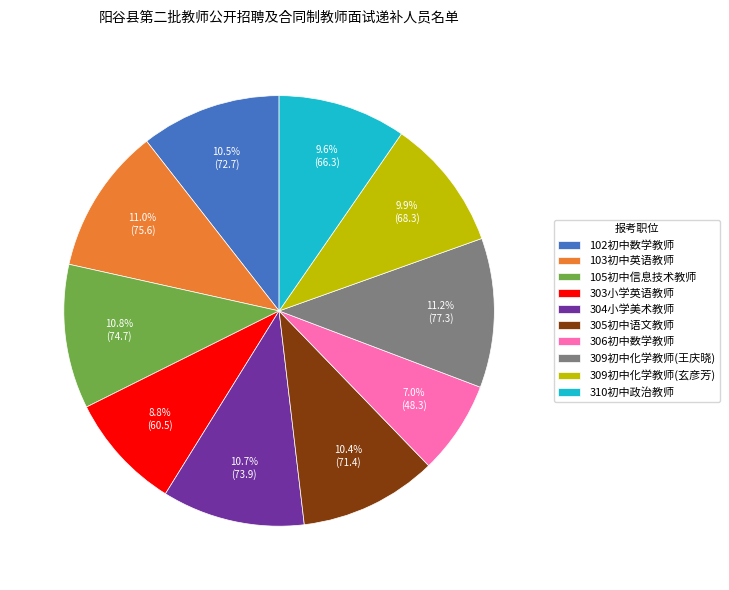

What portion of the pie excludes 303小学英语教师?

91.2%